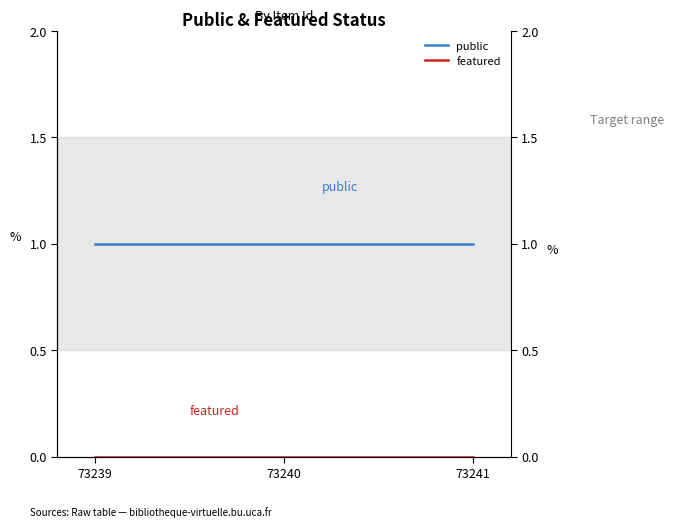

Rank the categories by featured value from lowest to highest.

73239, 73240, 73241